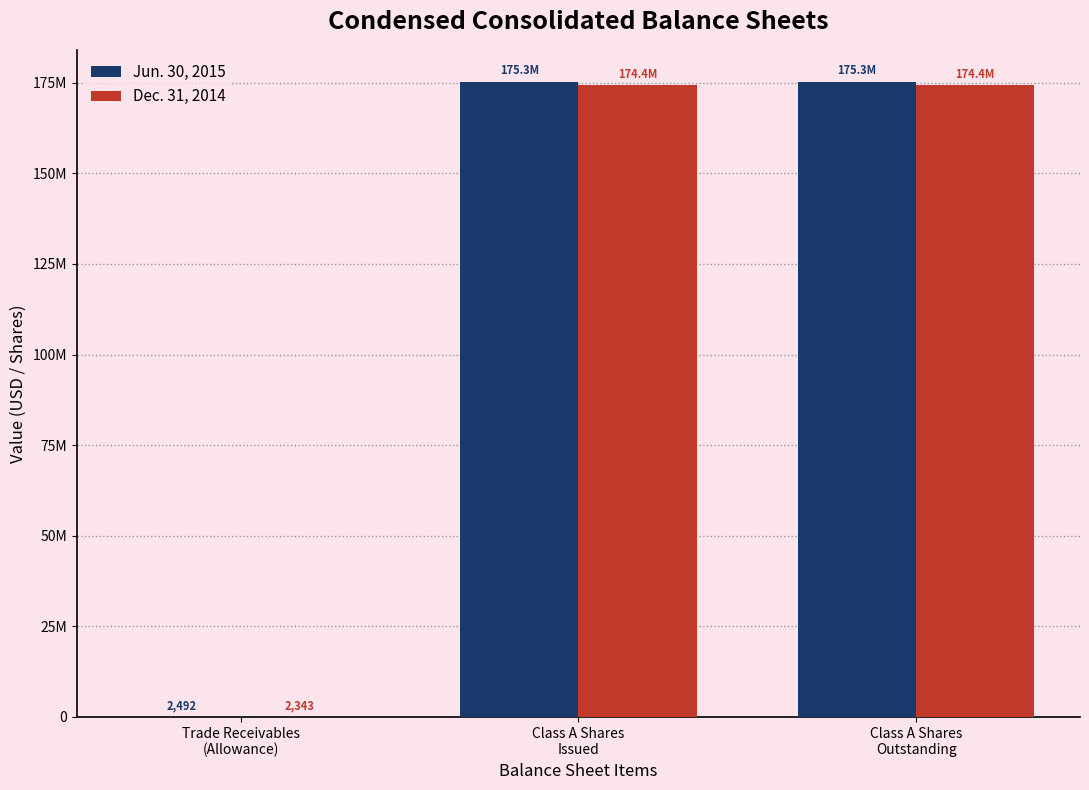

Does the chart contain stacked bars?

No